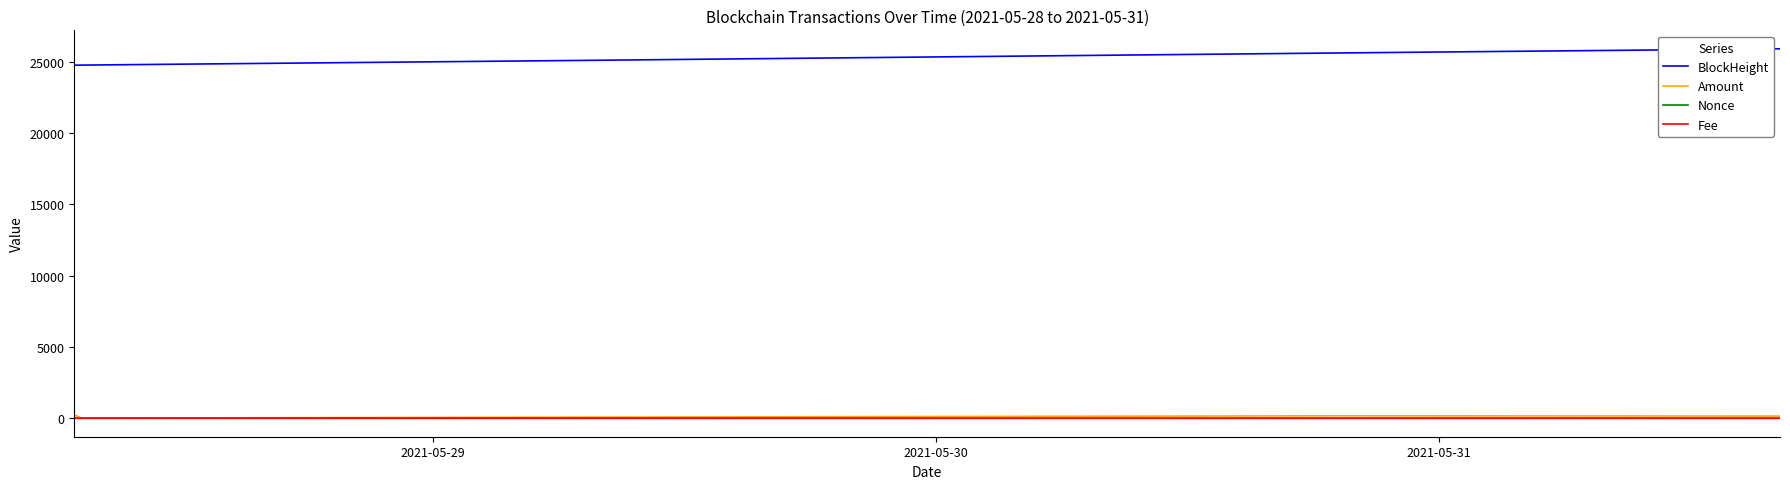

True or false: BlockHeight and Amount cross at least once.

False